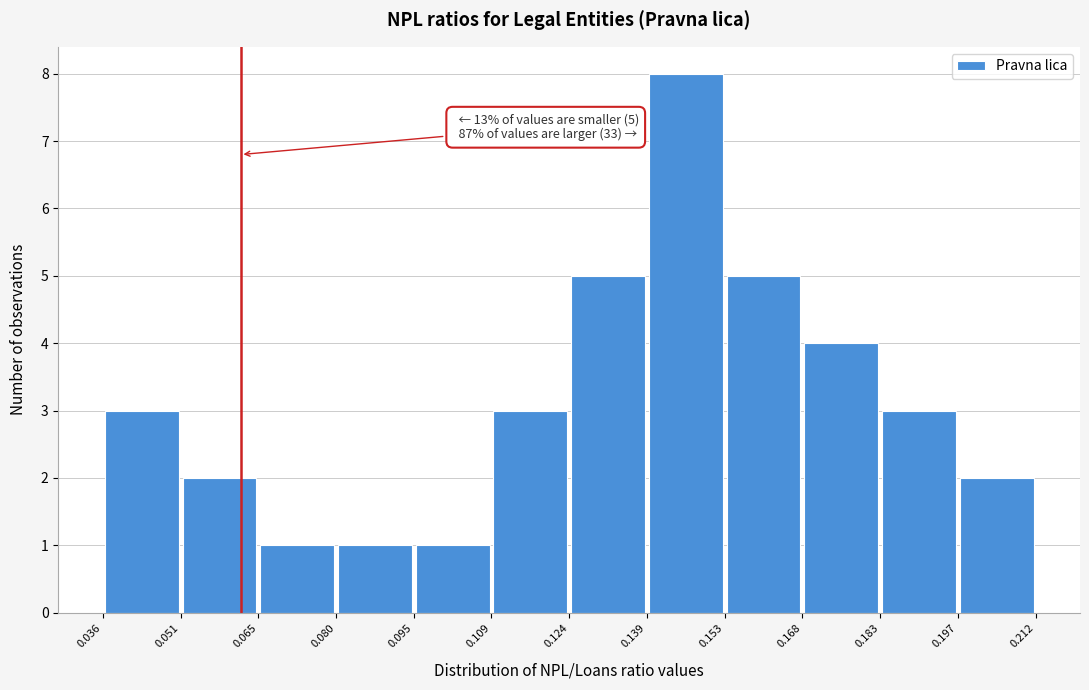

Which range on the x-axis has the tallest bar?

0.139 to 0.153